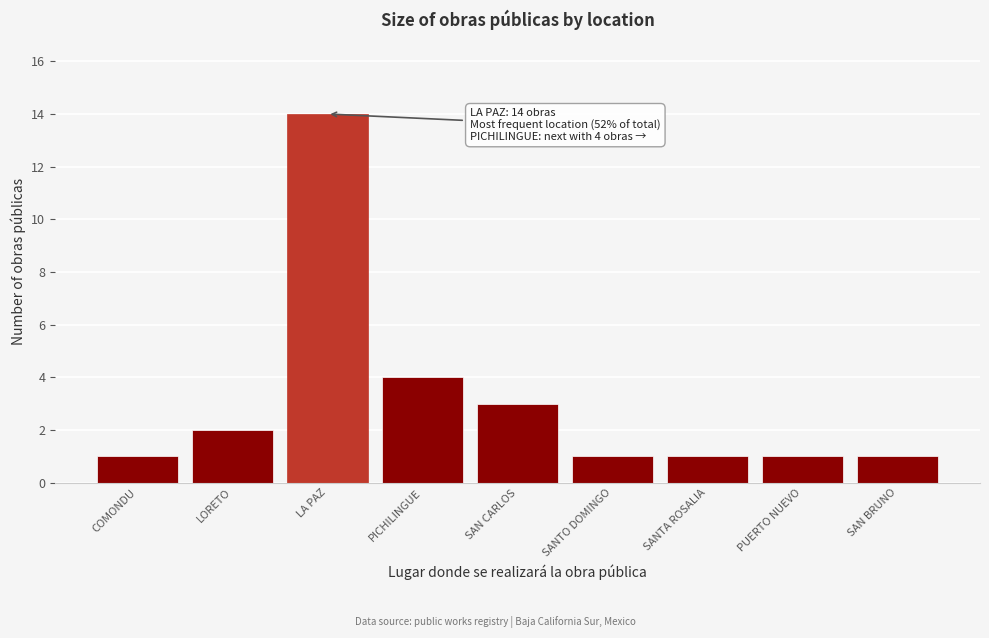

Reading left to right, extract all data points from this chart.

COMONDU=1	LORETO=2	LA PAZ=14	PICHILINGUE=4	SAN CARLOS=3	SANTO DOMINGO=1	SANTA ROSALIA=1	PUERTO NUEVO=1	SAN BRUNO=1